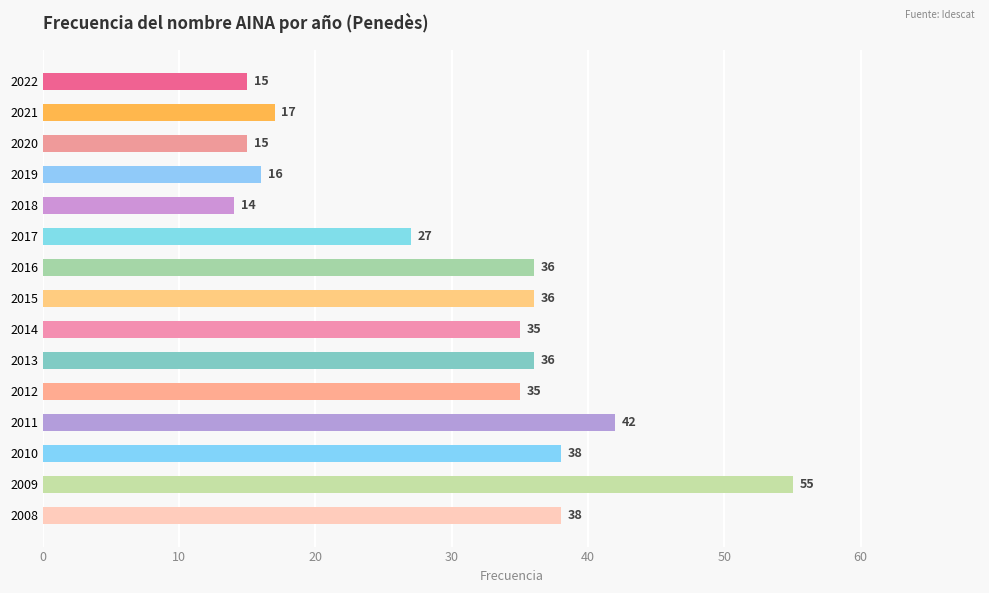

What is the average value?

30